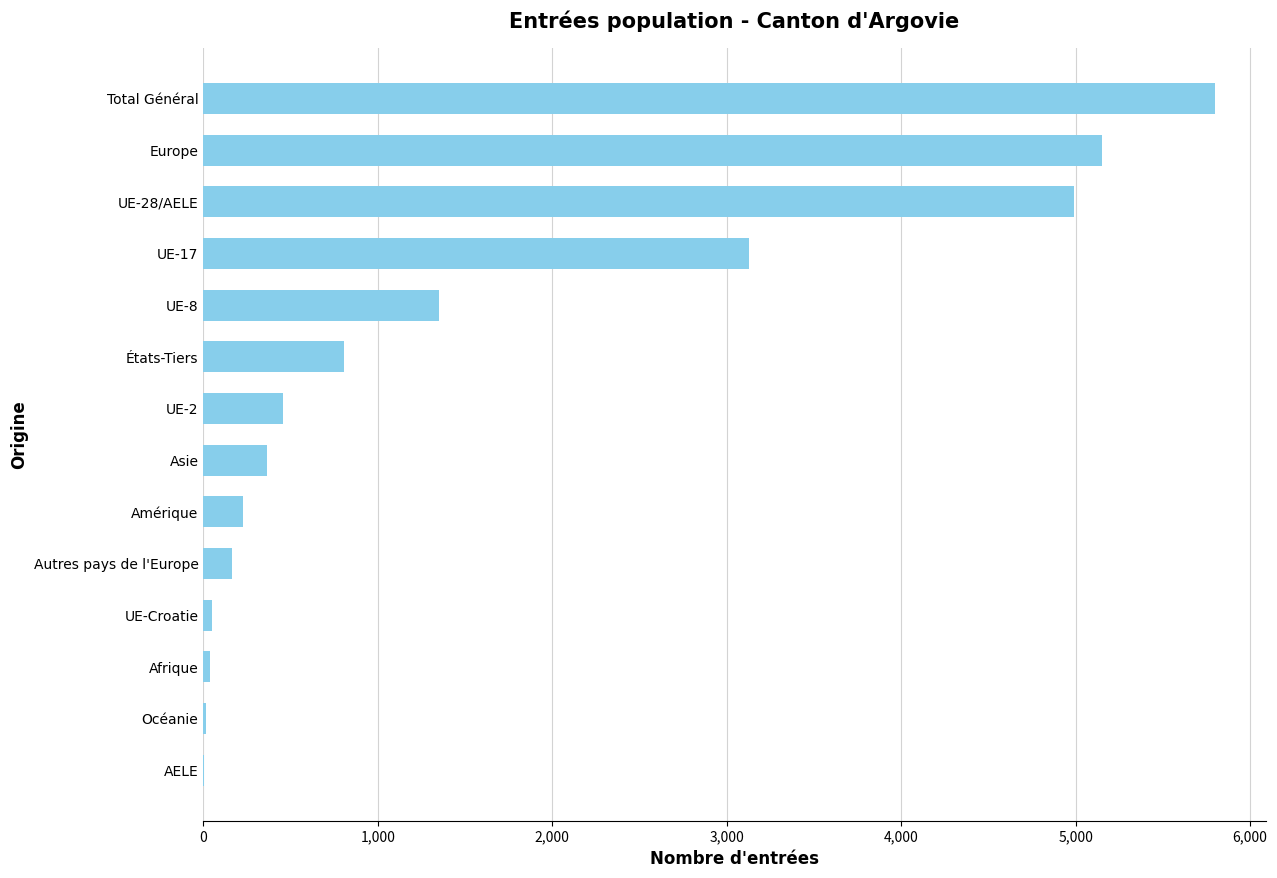

What is the ratio of the value at Total Général to the value at Europe?

1.1